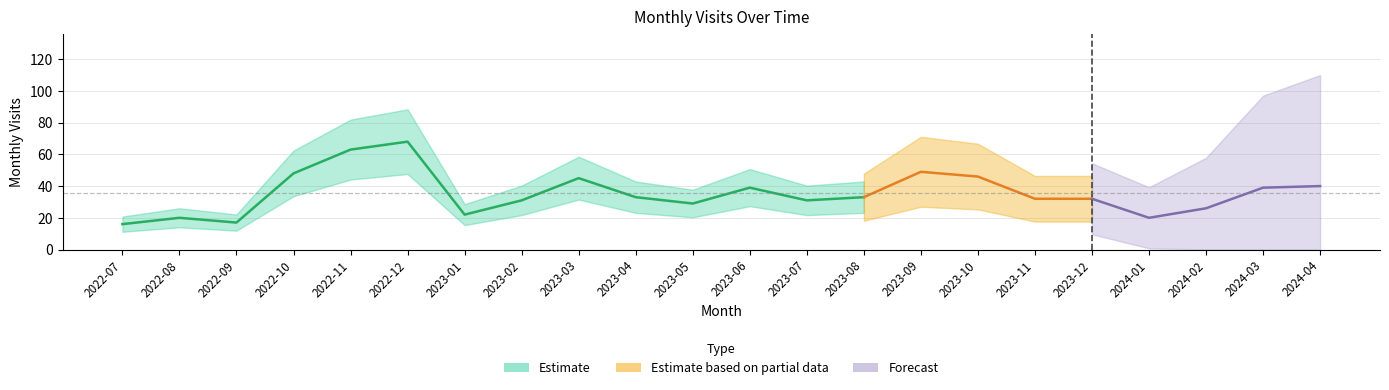

How many data points are less than 33?

11